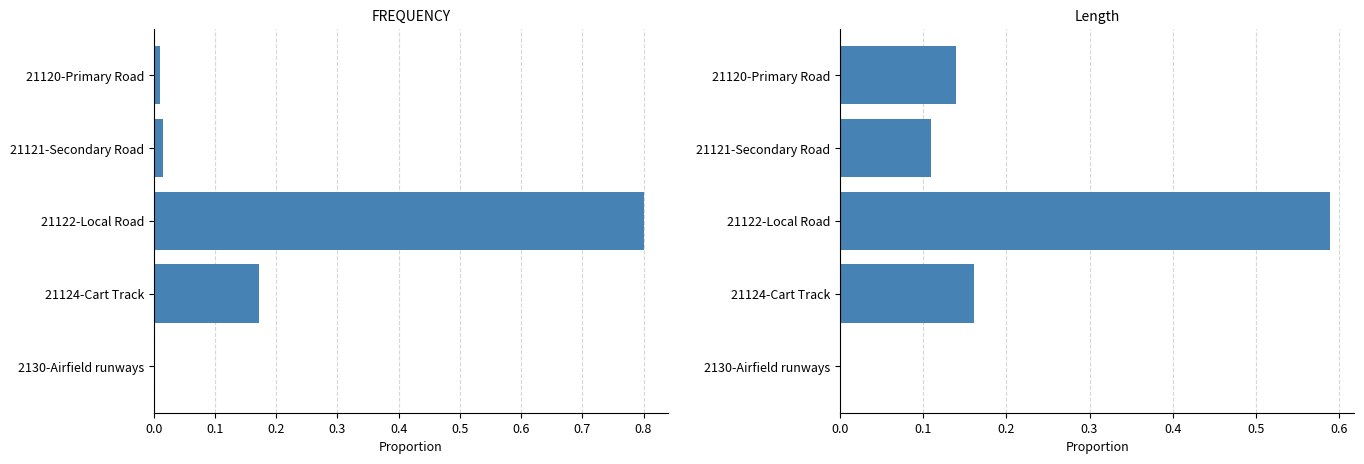

Reading left to right, what are all the values shown in this chart?

FREQUENCY: 0.0	0.0	0.8	0.2	0.0
Length: 0.1	0.1	0.6	0.2	0.0